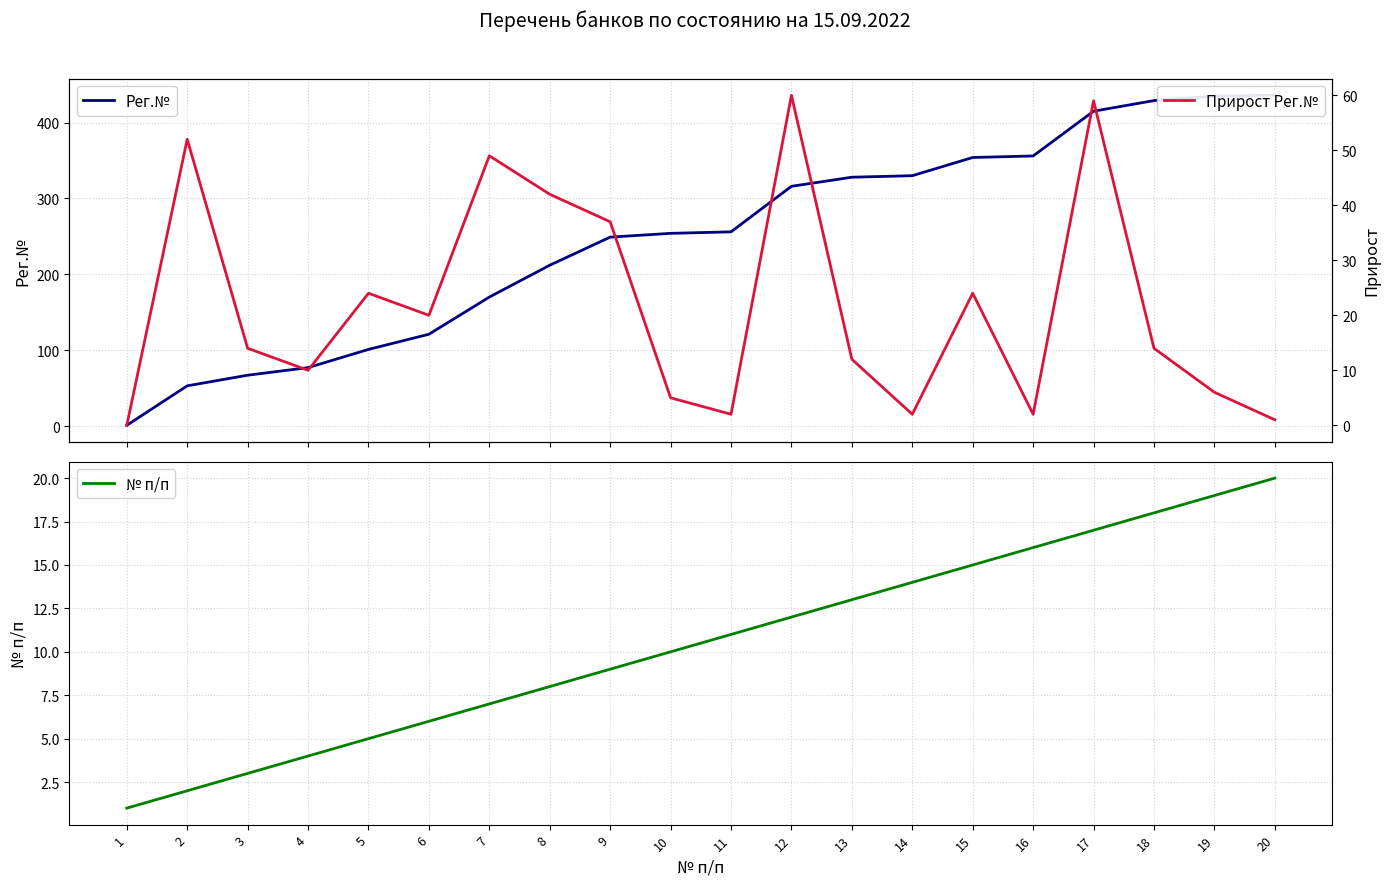

True or false: Рег.№ has a value of 170 at 7.

True